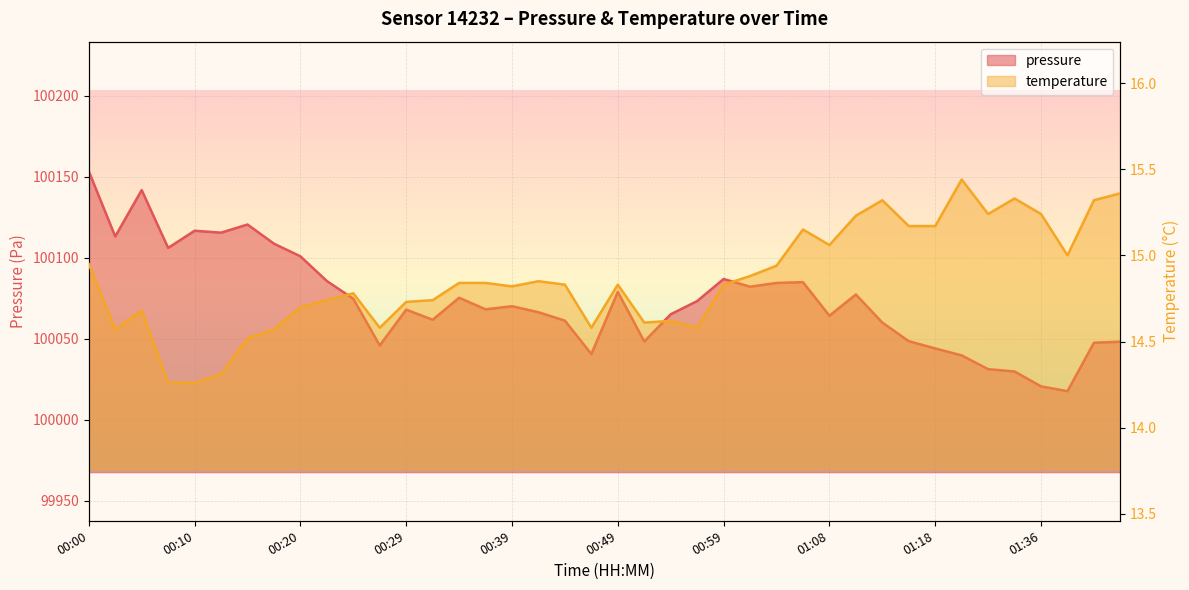

What is the difference between the pressure values at 00:59 and 00:05?

54.9